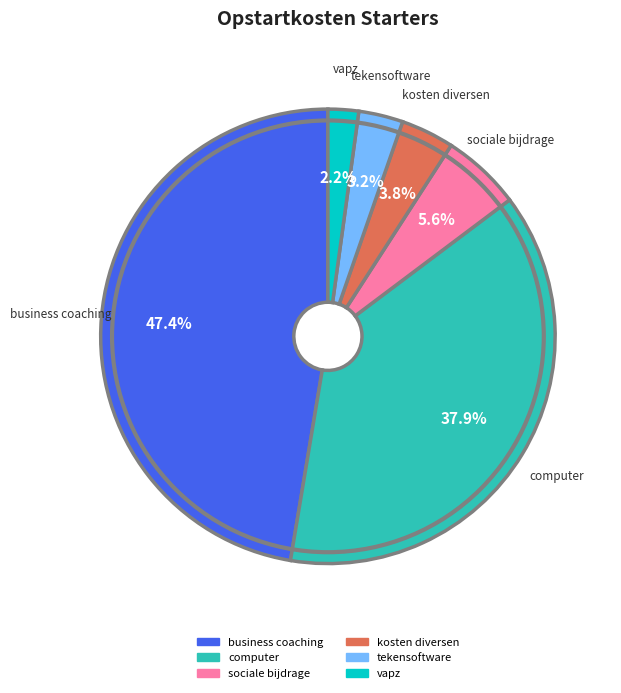

To the nearest percent, what is the average slice percentage?

17%